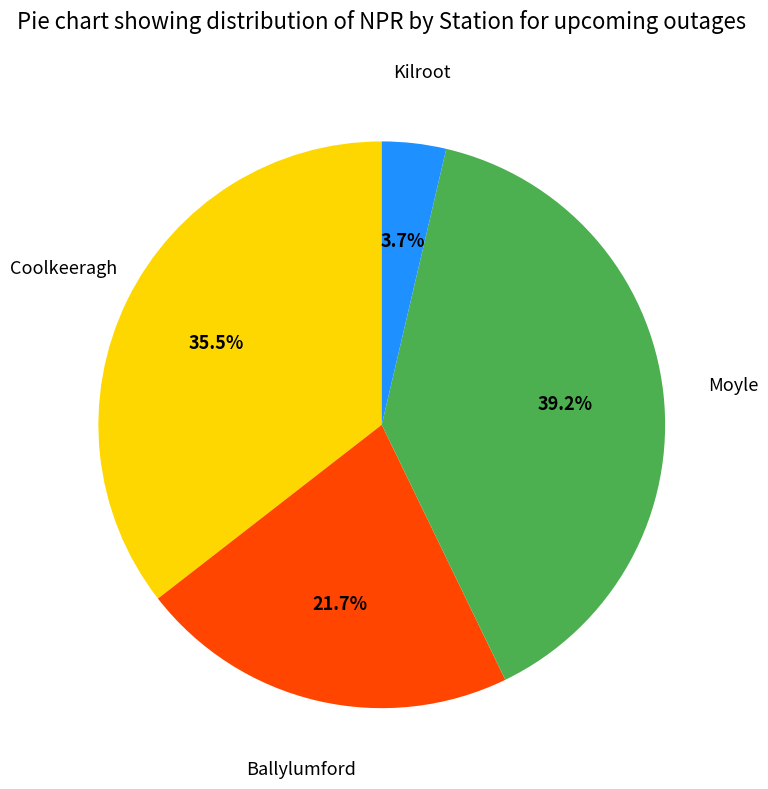

True or false: Kilroot accounts for 4% of the total.

True